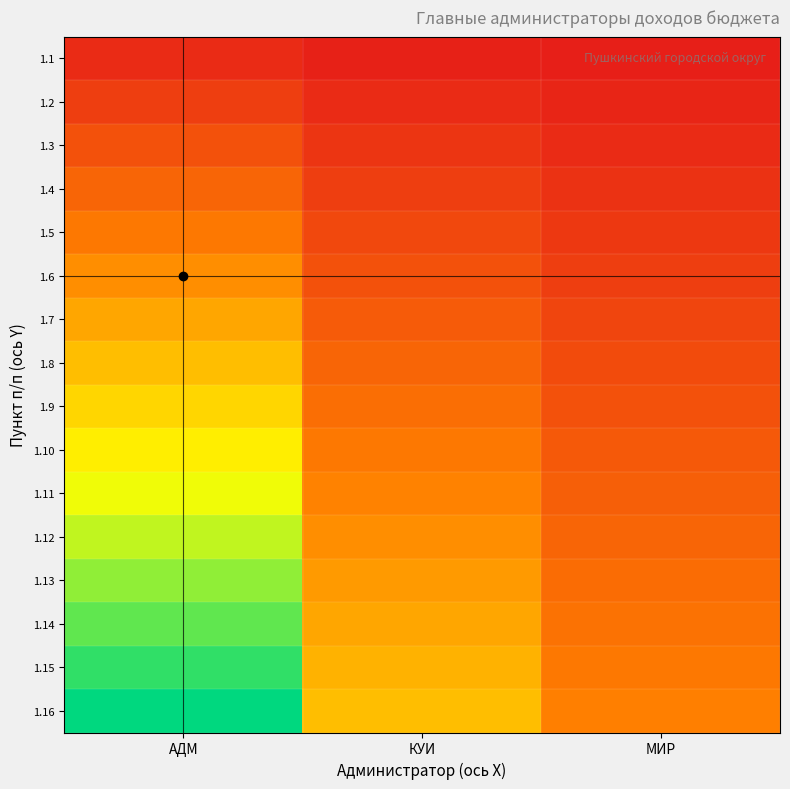

Which has a higher value, КУИ or МИР?

КУИ